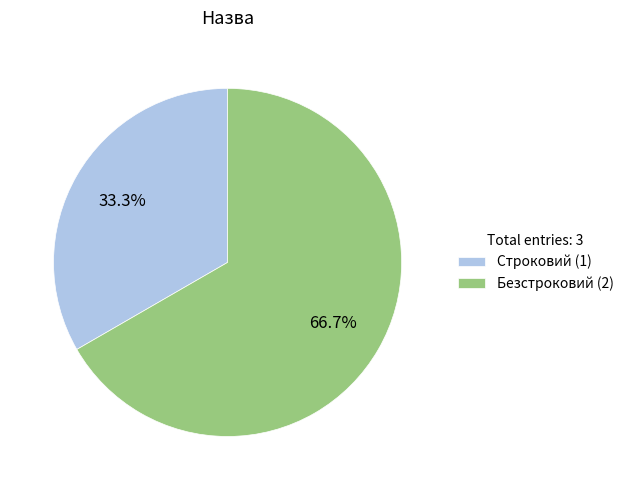

How many segments does this pie chart have?

2